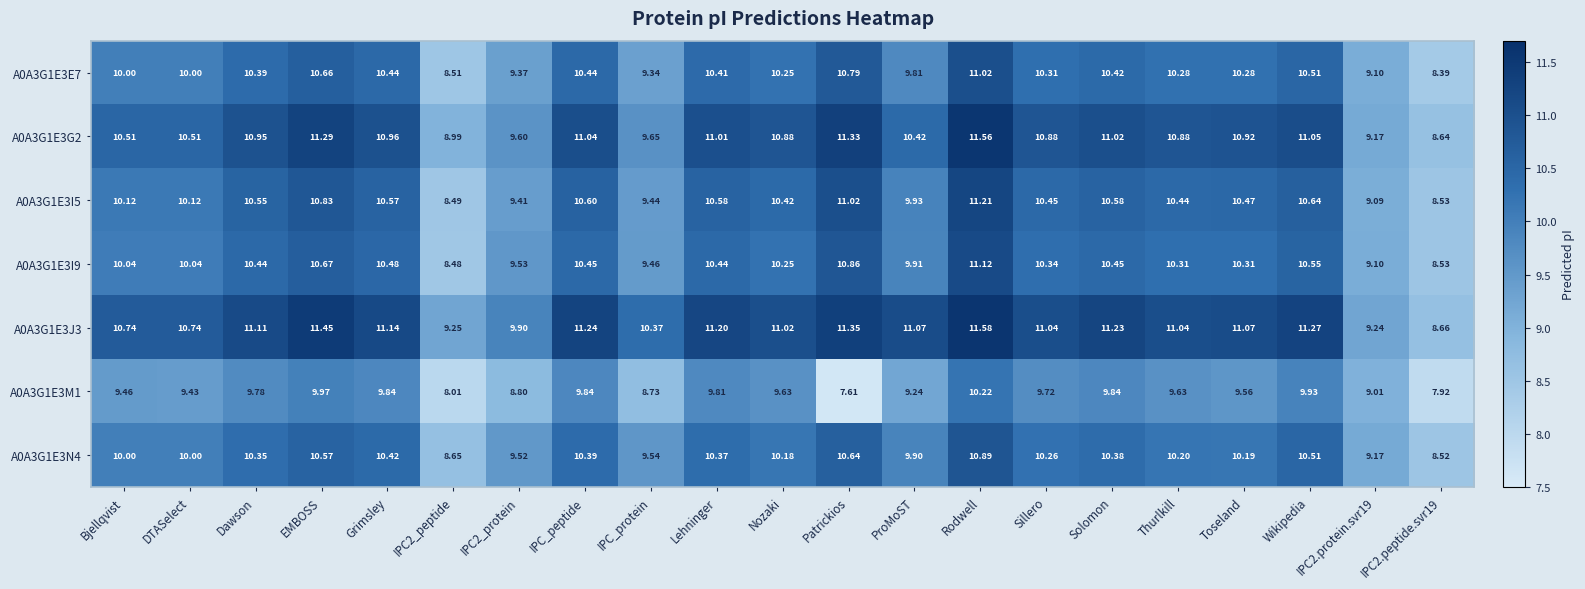

At which category is the sum across all series the highest?

Rodwell